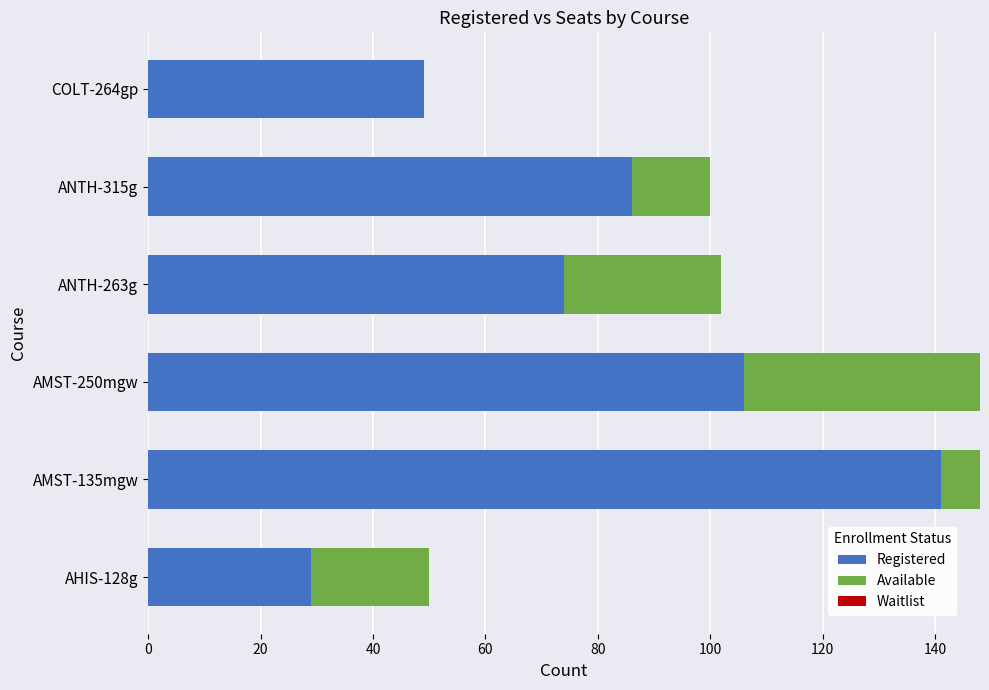

What is the sum of the Registered values at AMST-250mgw and AHIS-128g?

135